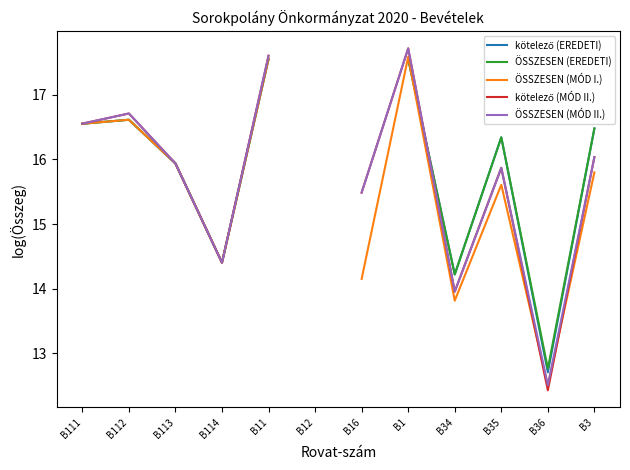

What is the label of the 11th point from the left?

B36